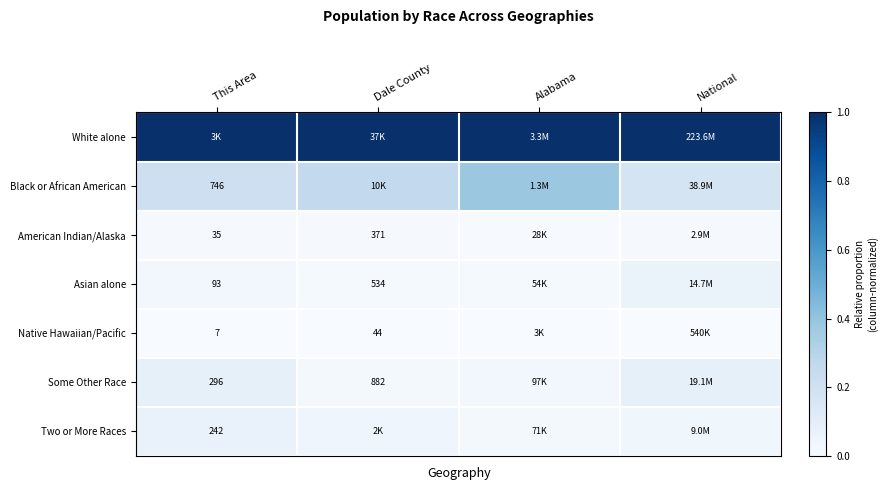

Which series has the largest total across all categories?

White alone